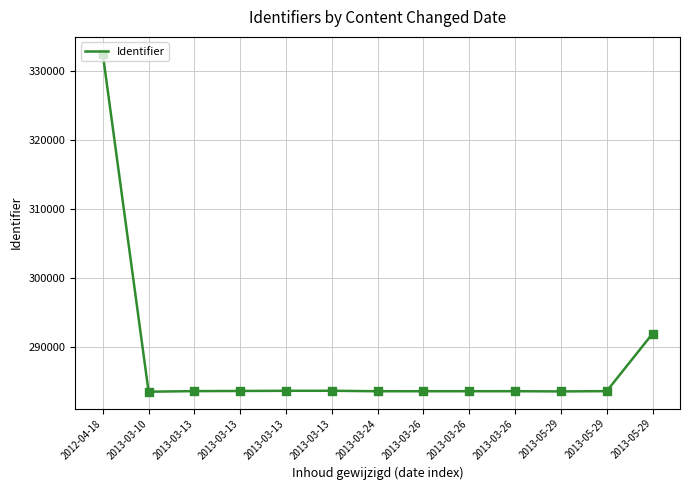

Between 2013-03-26 and 2013-03-26, which is larger?

2013-03-26